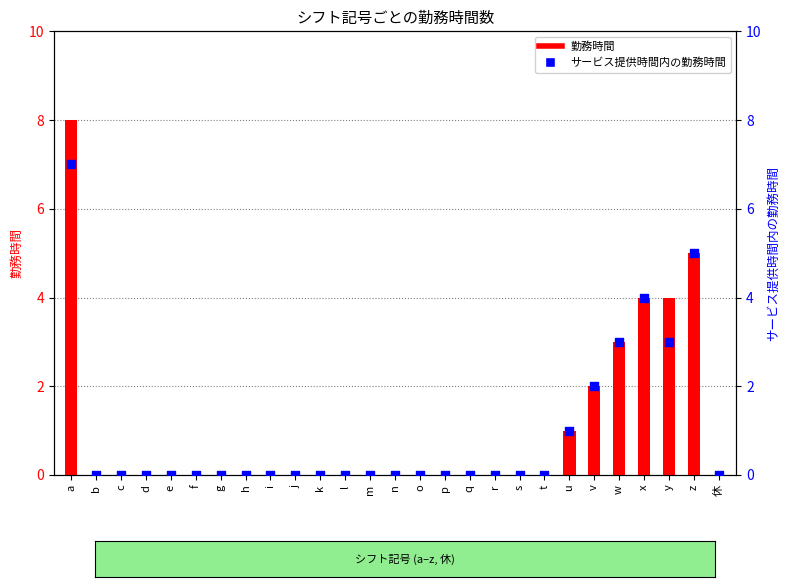

What is the total value across all series at x?

8